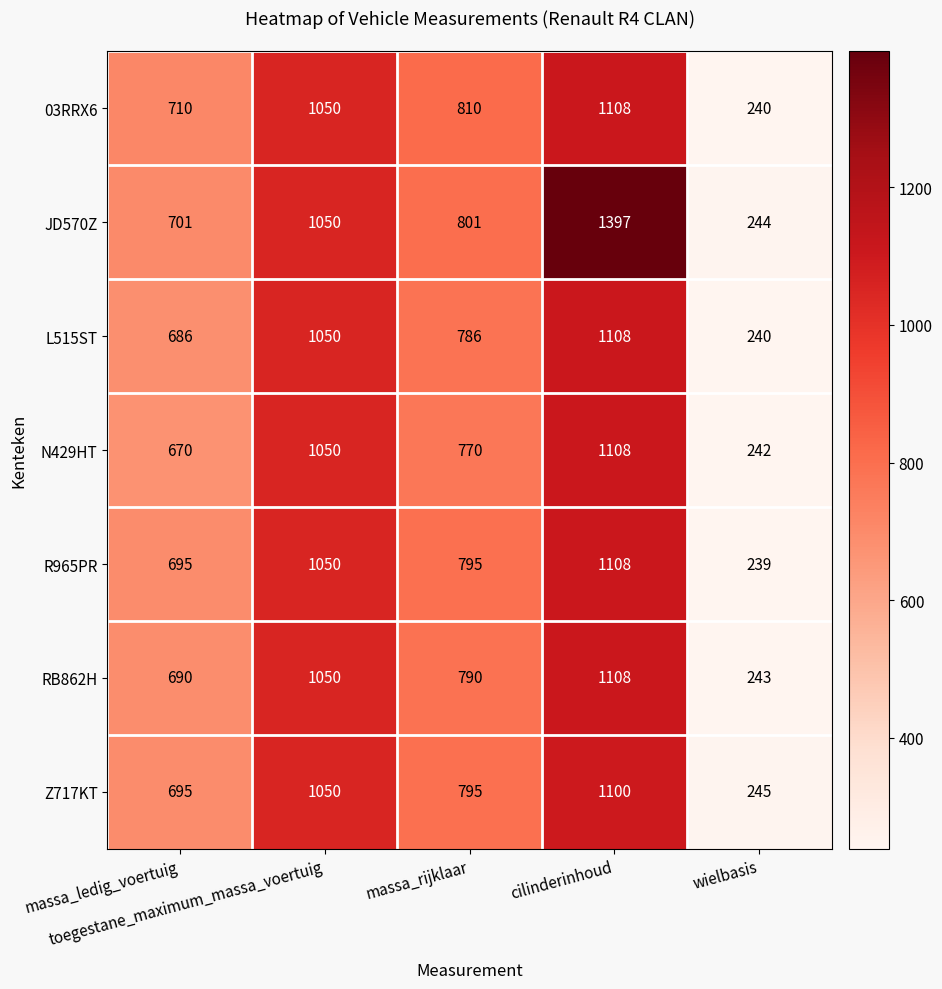

What is the difference between the second highest and minimum values in the L515ST series?

810